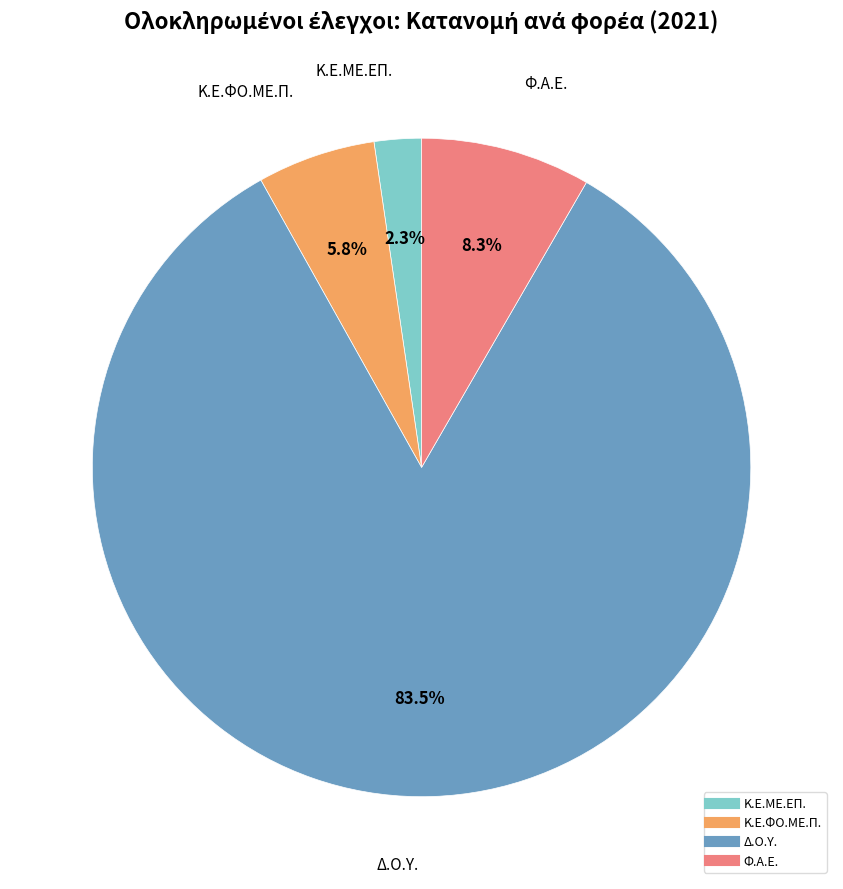

To the nearest percent, what is the difference between the largest and smallest slice percentages?

81%